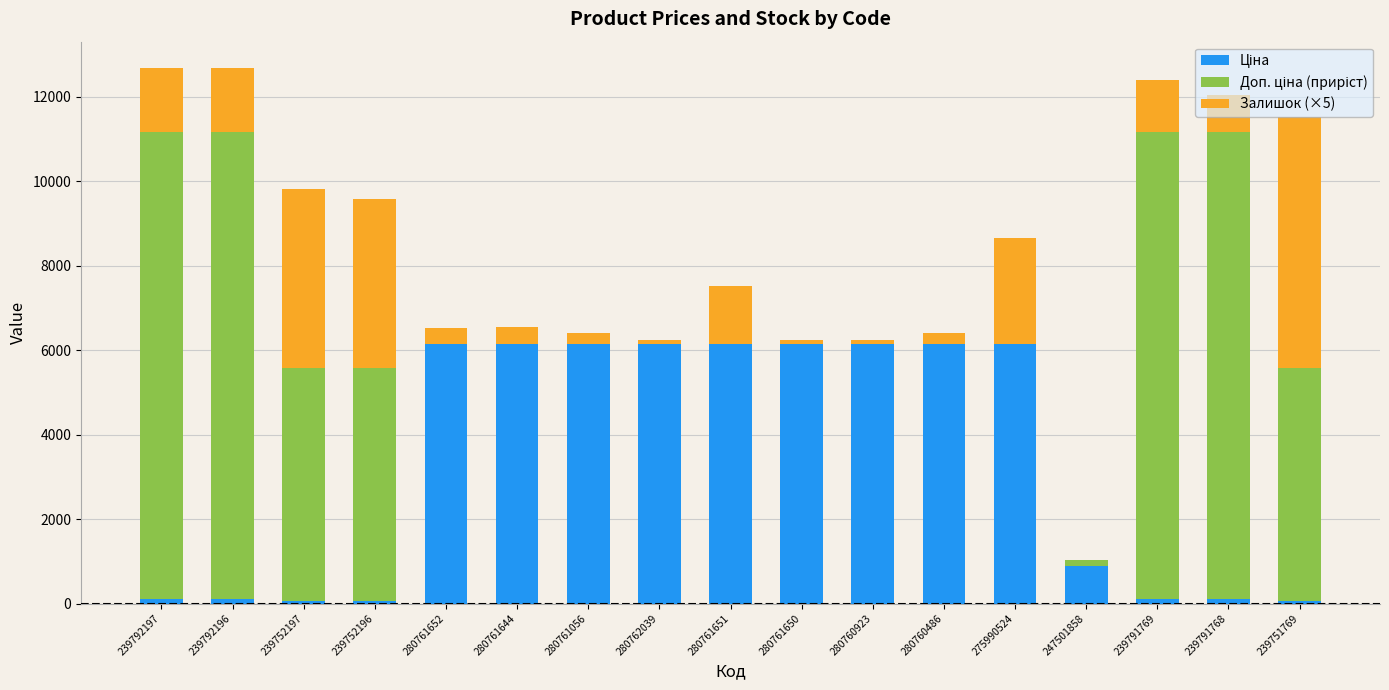

Are the bars grouped side by side (vs. stacked)?

No